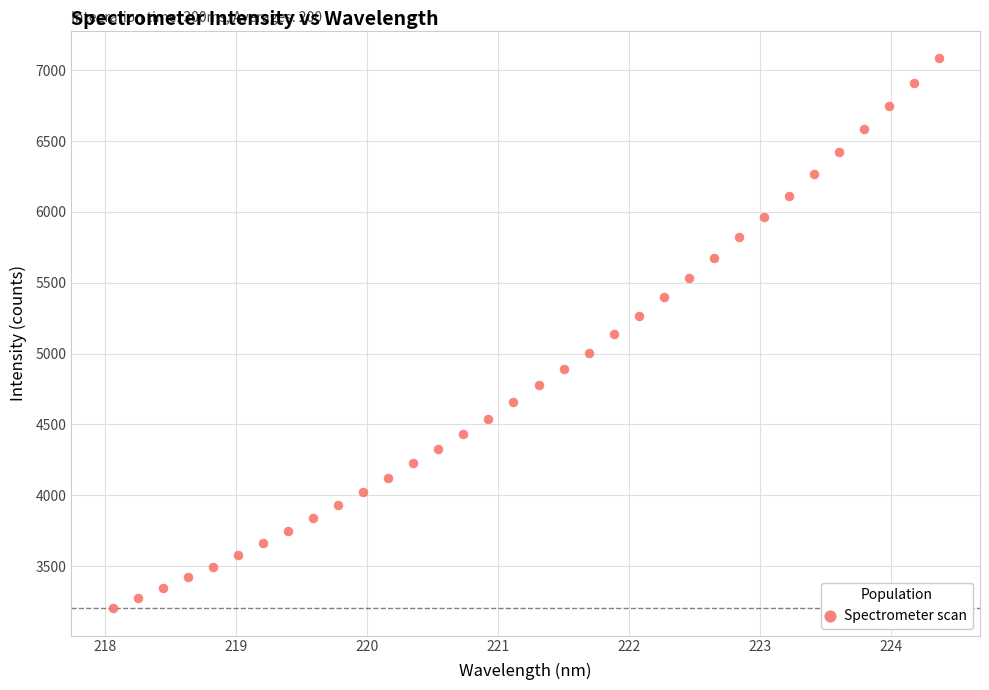

What is the range of X values (max minus min)?

6.3